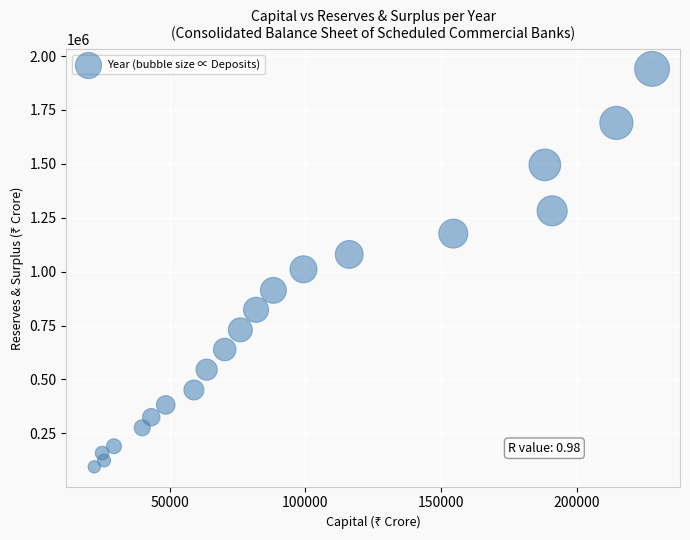

What is the range of X values (max minus min)?

205258